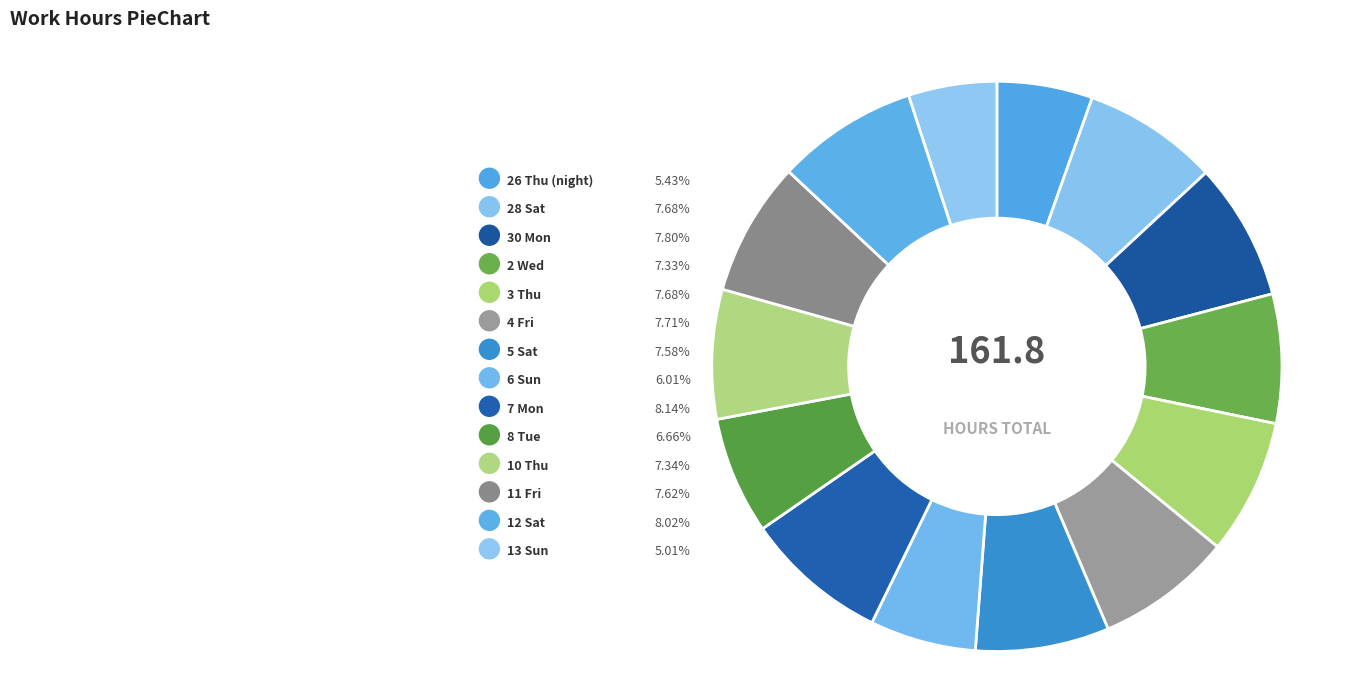

To the nearest percent, what portion does 30 Mon represent?

8%